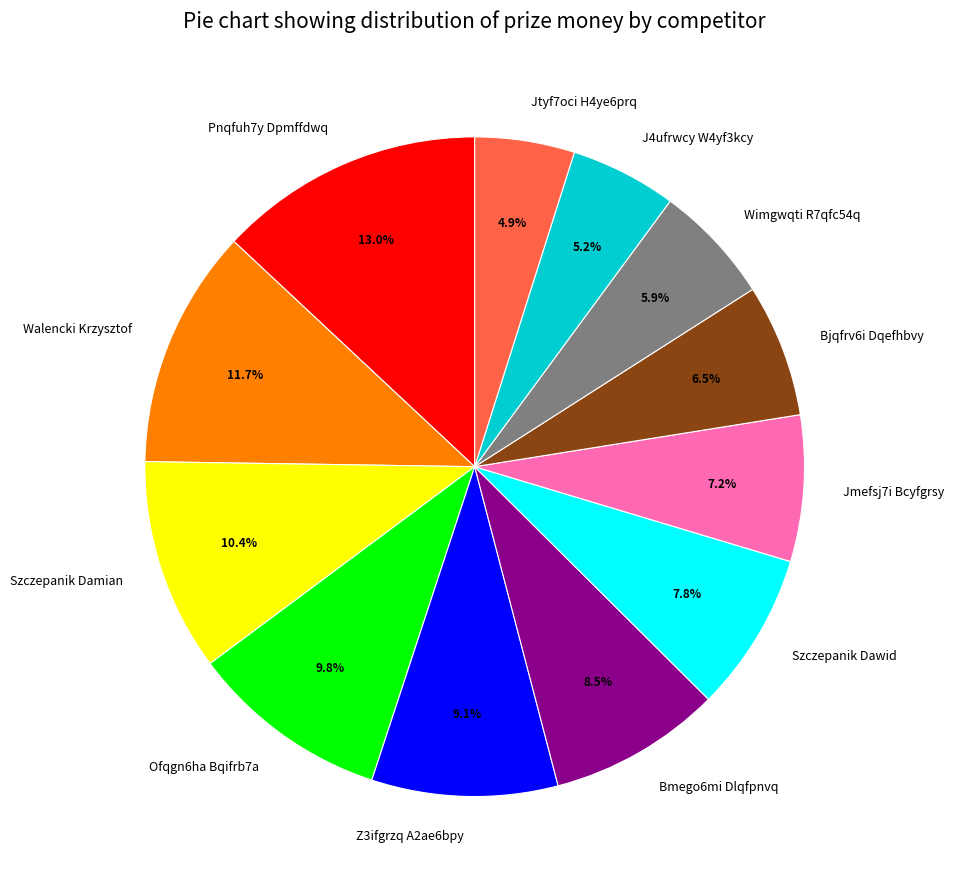

Is it true that Pnqfuh7y Dpmffdwq is 20% of the pie?

False